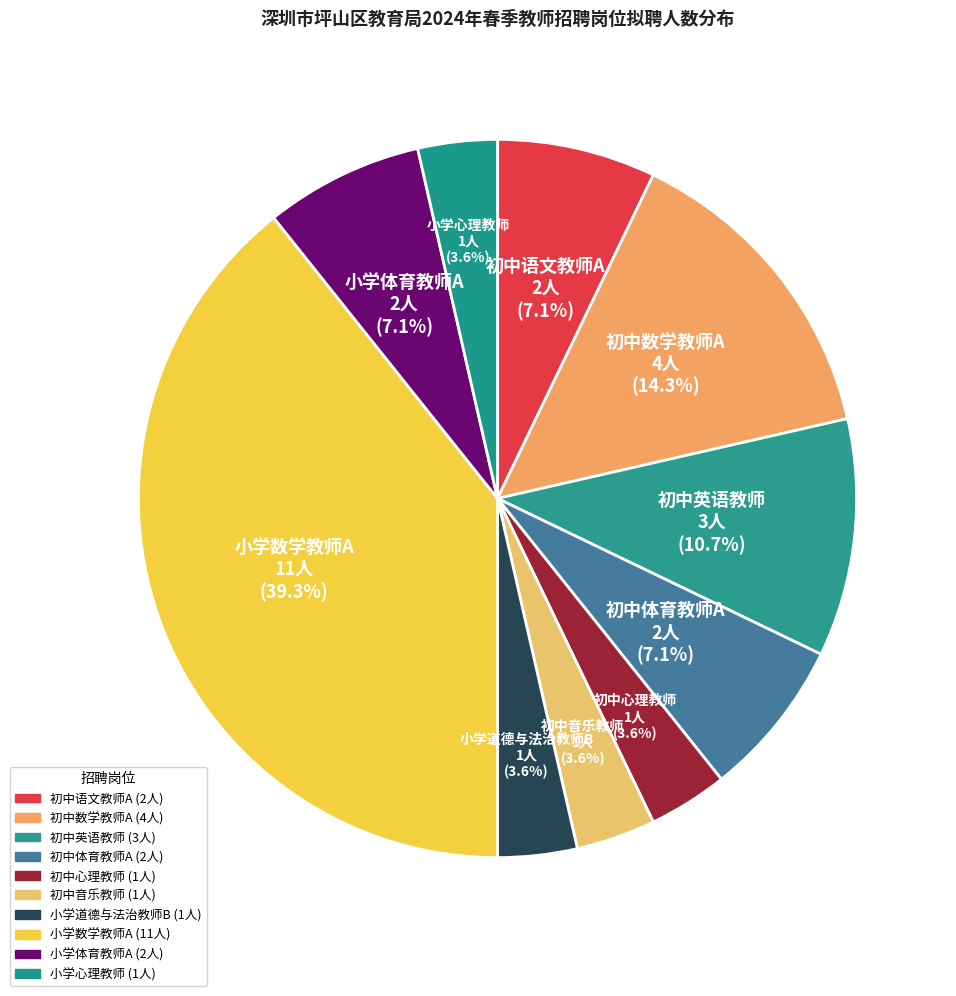

How many segments does this pie chart have?

10